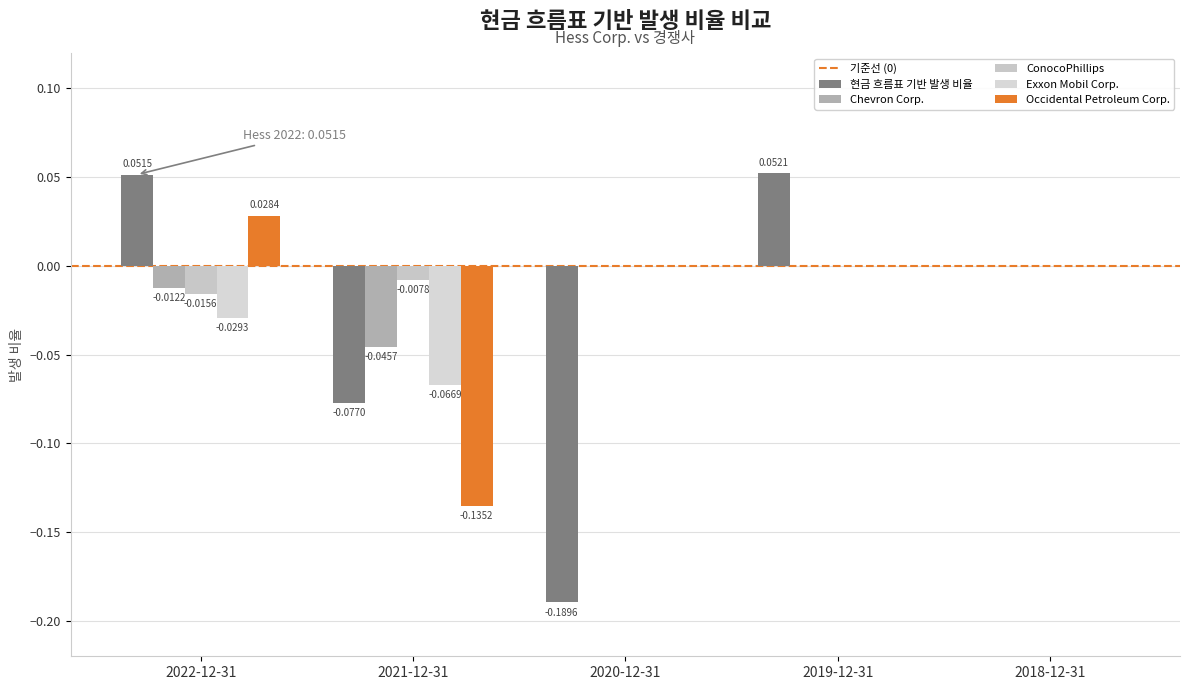

Does the chart contain stacked bars?

No